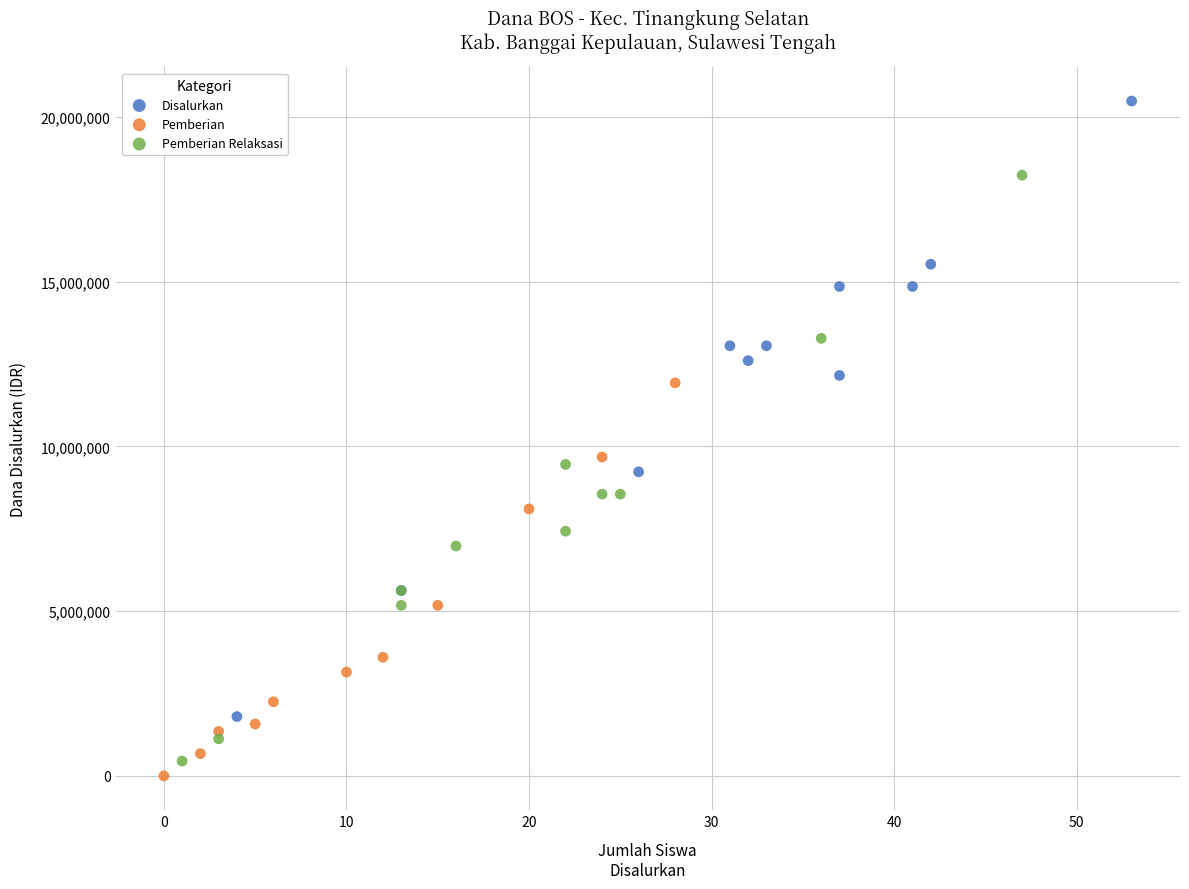

Which series has the widest spread of Y values?

Disalurkan